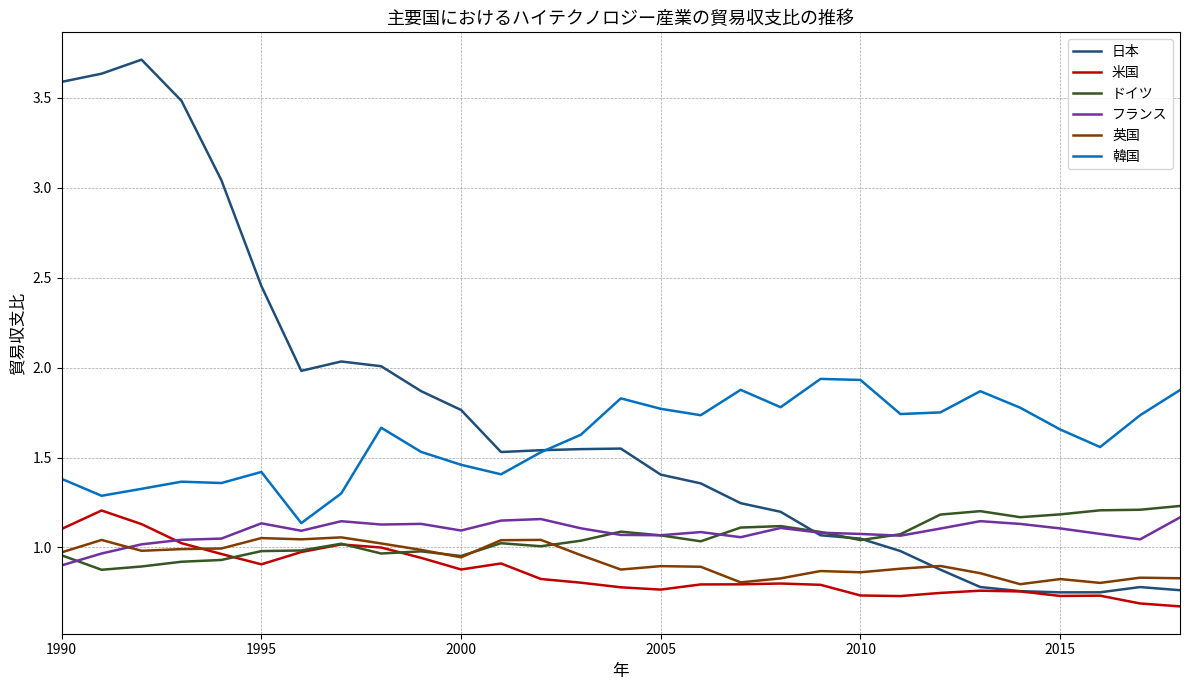

Which series has the widest spread of values?

日本